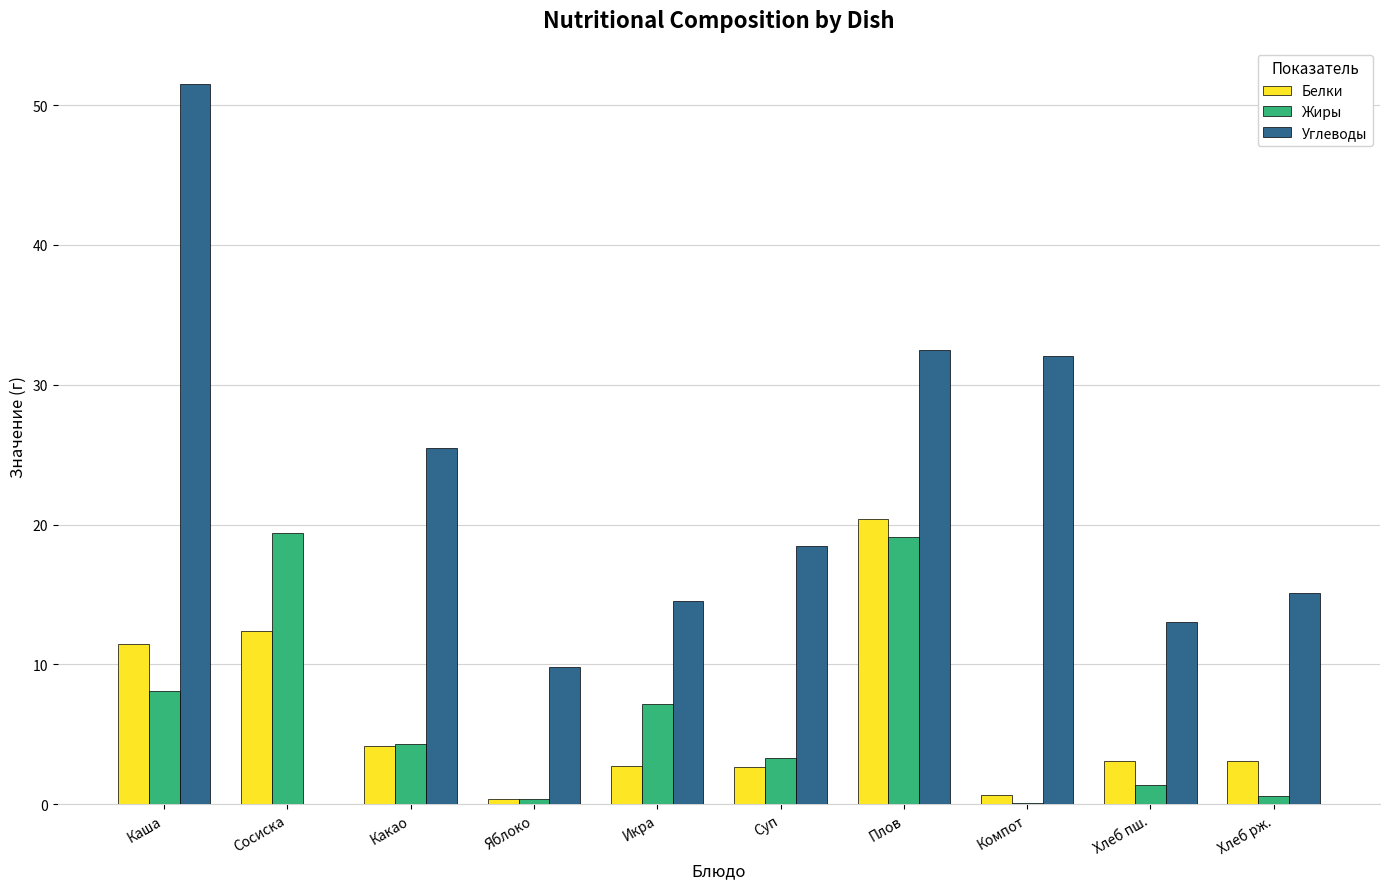

What is the greatest value displayed?

51.5